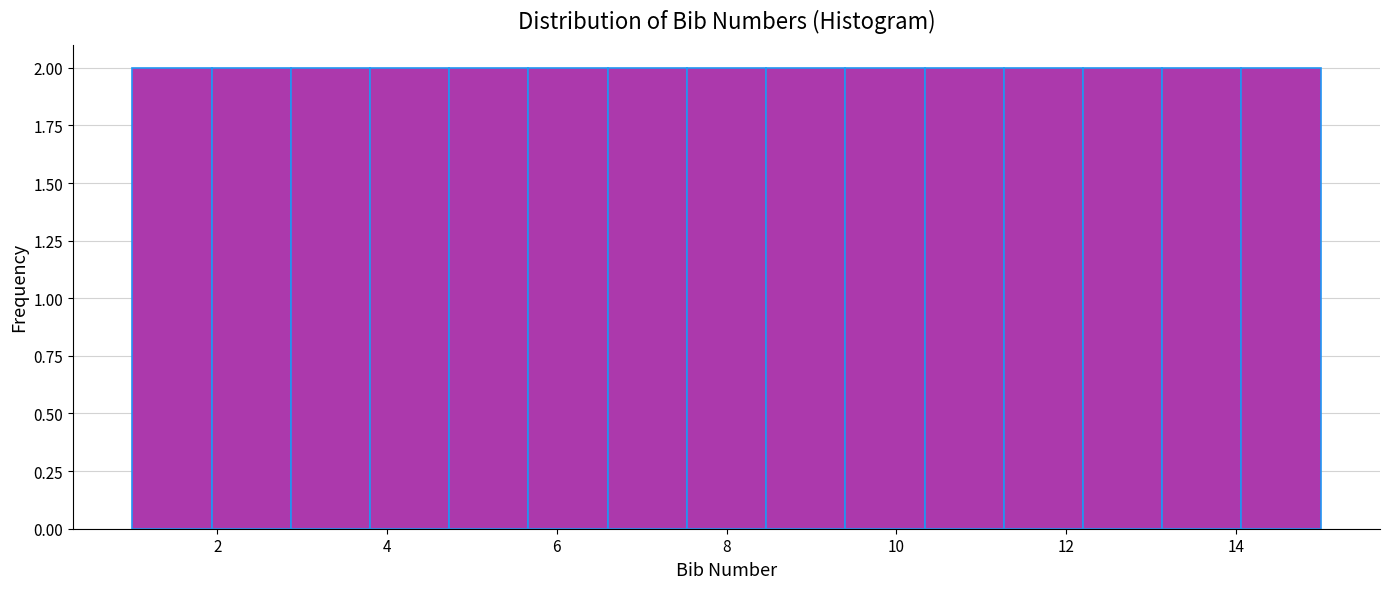

What is the height of the bar covering 10.4 to 11.2 on the x-axis? Neither the bar edges nor the heights are printed on the chart, so give them approximately, as read against the axes.

2